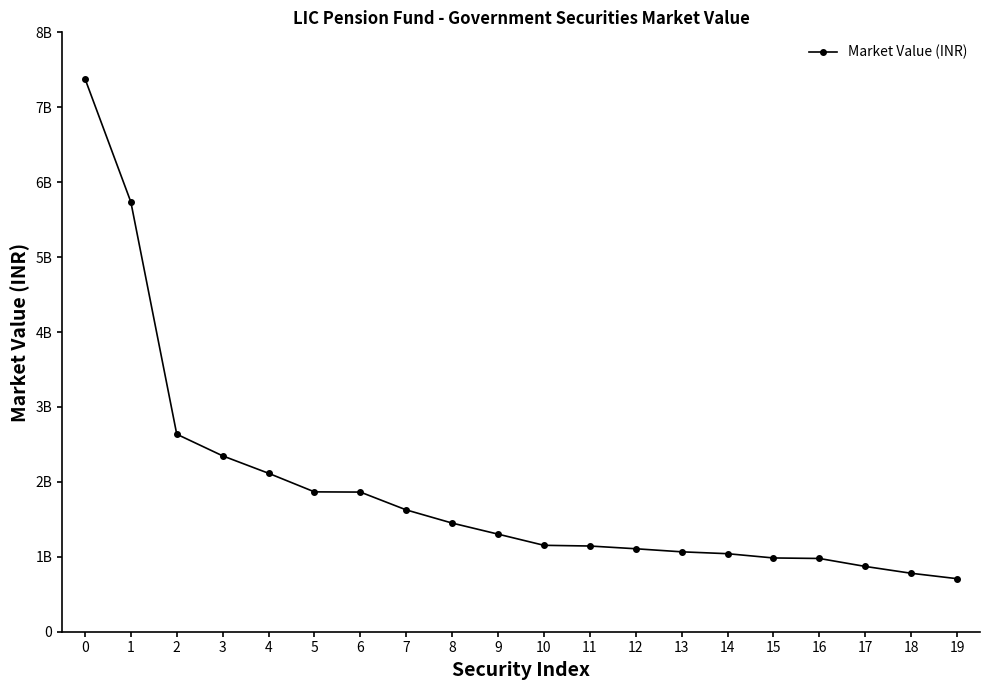

Rank the categories by value from lowest to highest.

19, 18, 17, 16, 15, 14, 13, 12, 11, 10, 9, 8, 7, 6, 5, 4, 3, 2, 1, 0